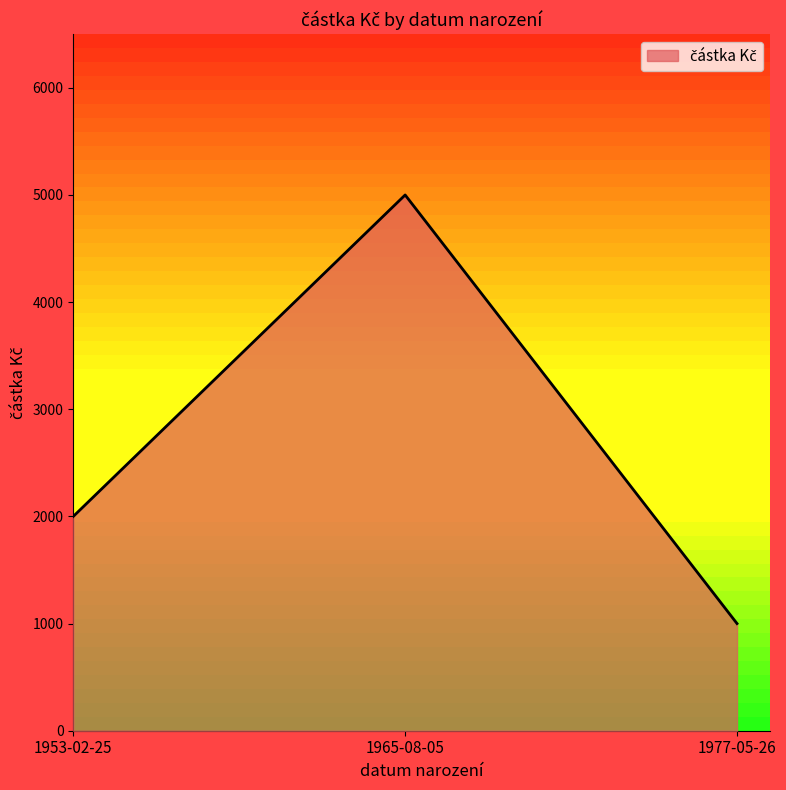

At which category does the chart reach its peak across all series?

1965-08-05